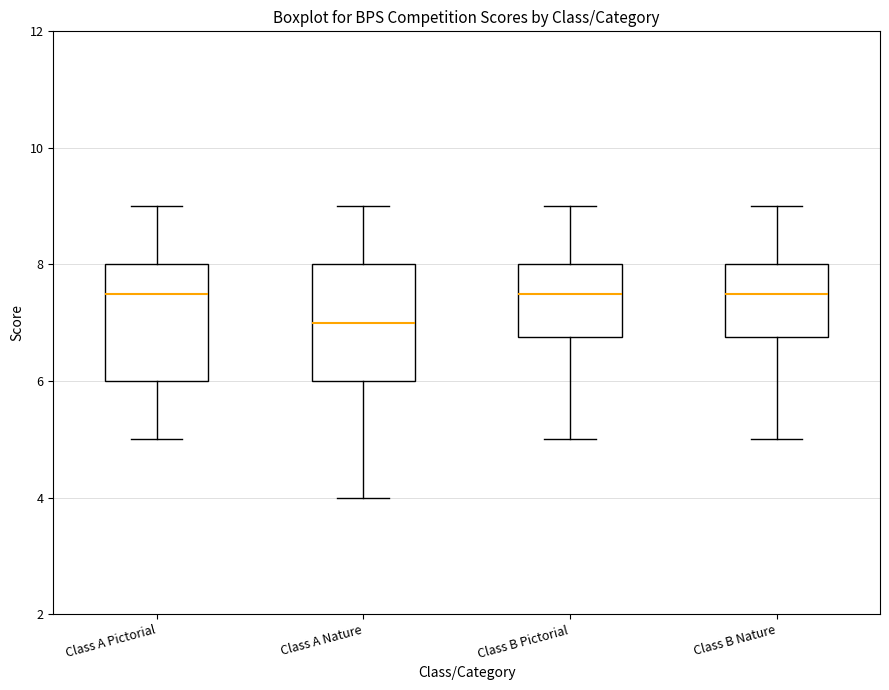

Where does the lower whisker of the box for Class B Nature end on the y-axis? The values are not printed on the chart, so give them approximately, as read against the axis.

5.0